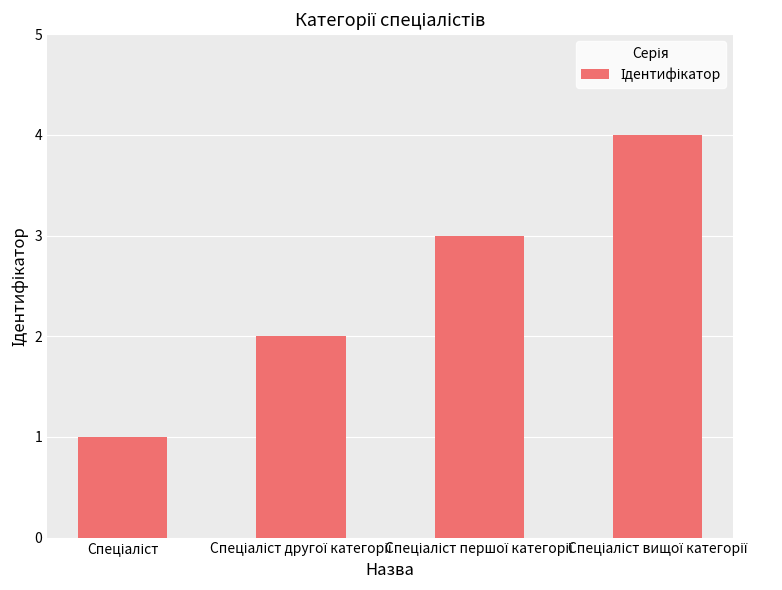

What is the greatest value displayed?

4